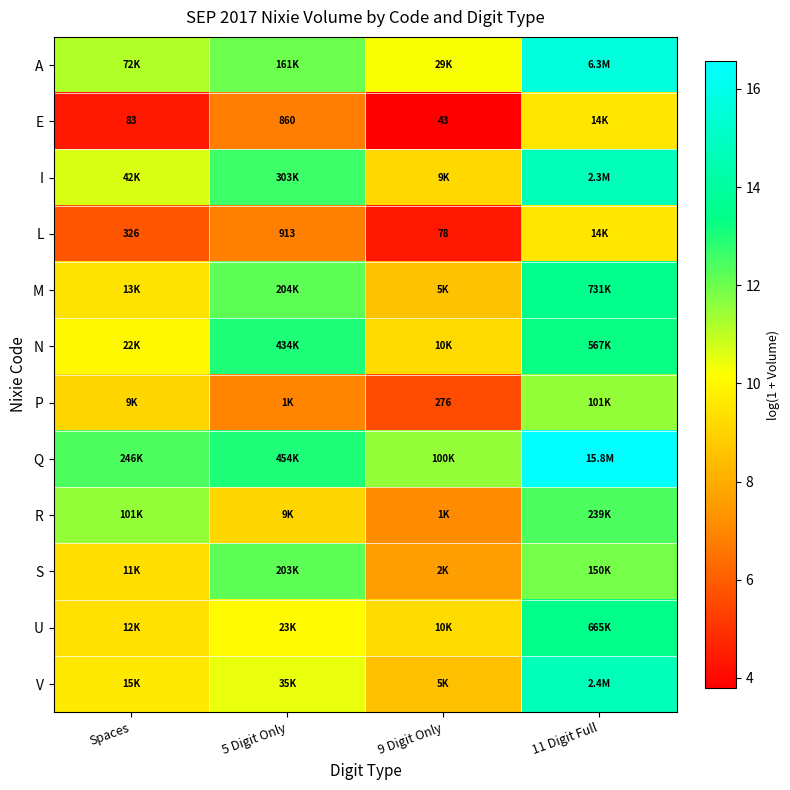

What is the difference between the maximum and minimum values in the L series?

5.2